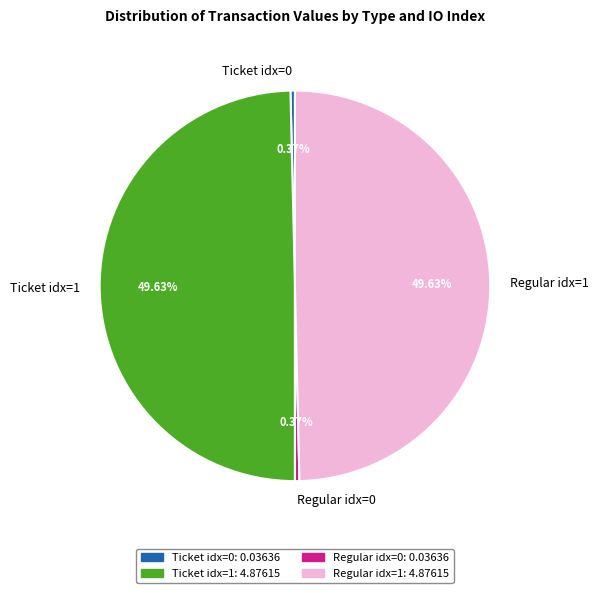

To the nearest percent, what is the difference between the largest and smallest slice percentages?

49%